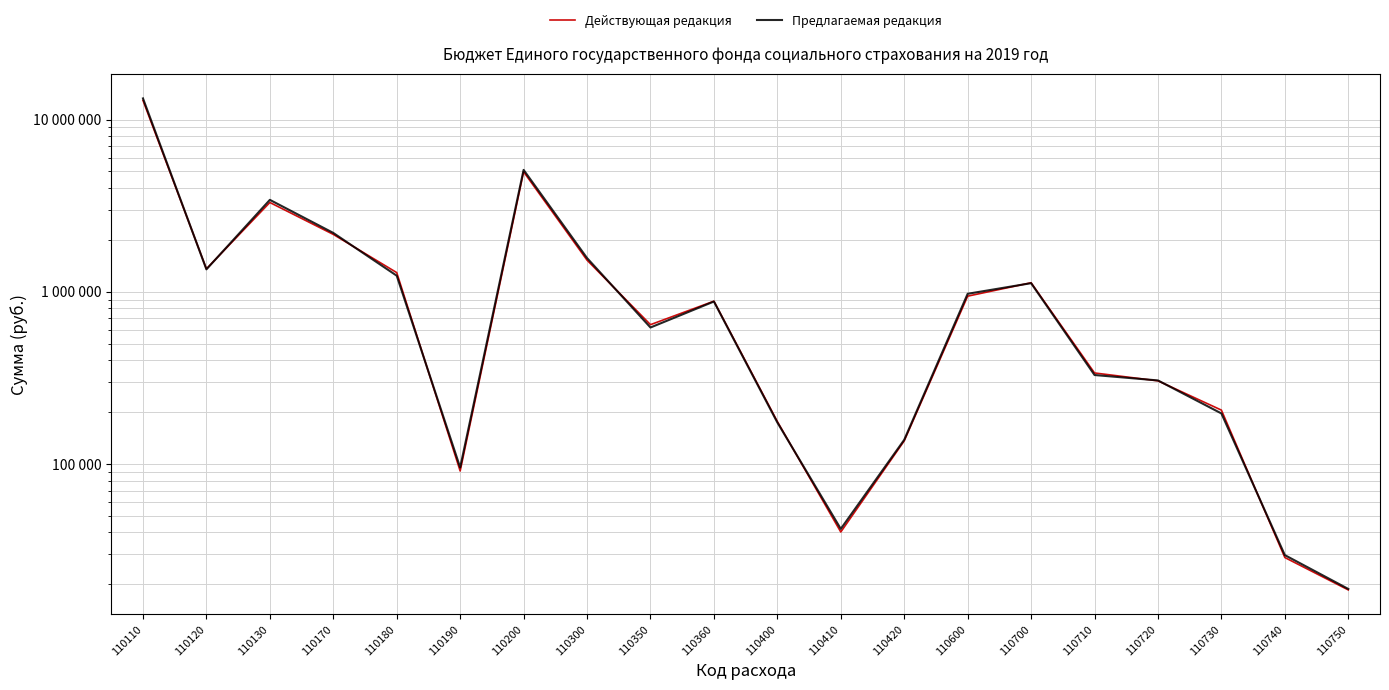

At which label does Действующая редакция reach its minimum?

110750